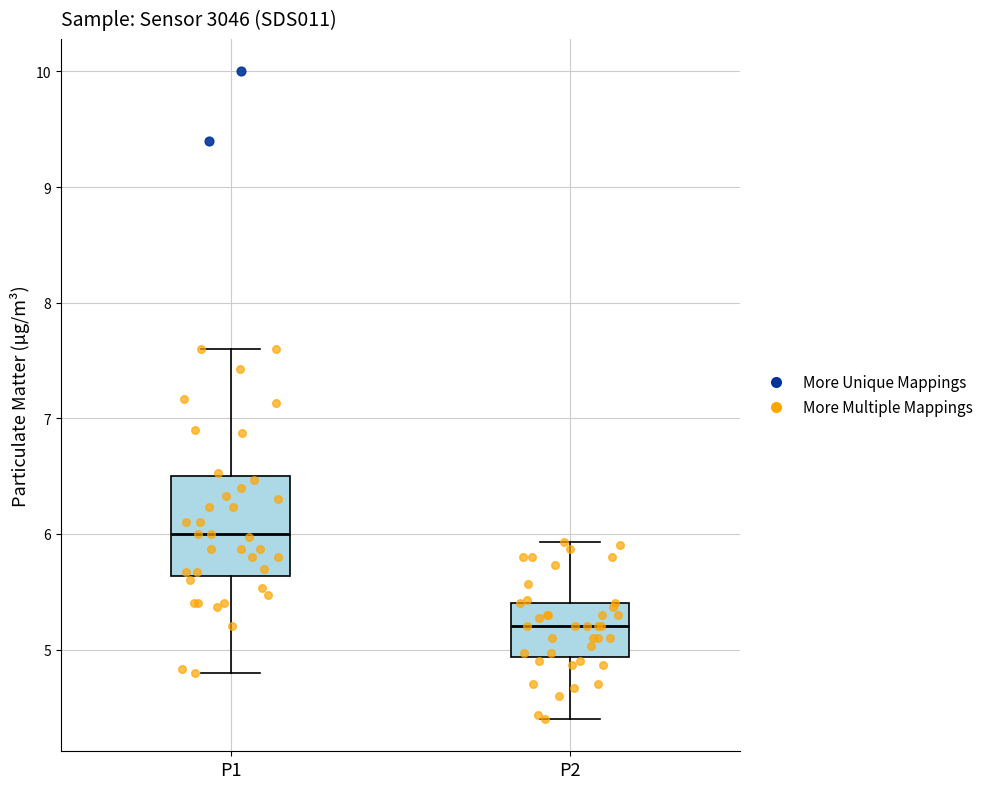

Reading left to right, read every box against the y-axis: the position of its median line, the range the box covers, and the ends of its whiskers. The values are not printed on the chart, so give them approximately, as read against the axis.

P1: median 6.0, box 5.6 to 6.5, whiskers 4.8 to 7.6
P2: median 5.2, box 4.9 to 5.4, whiskers 4.4 to 5.9